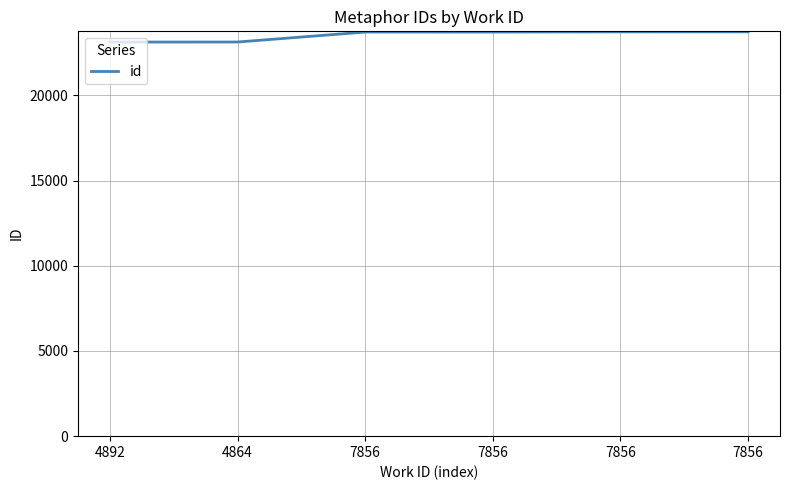

Rank the categories by value from lowest to highest.

4892, 4864, 7856, 7856, 7856, 7856